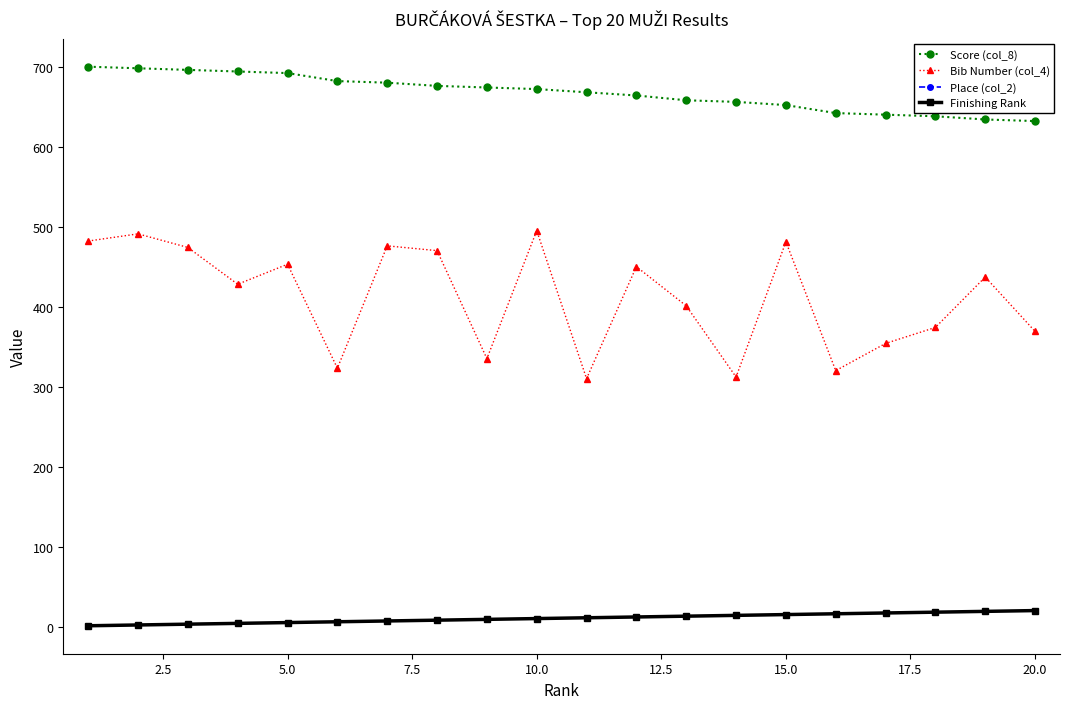

Is this an area chart (filled region under the line)?

No